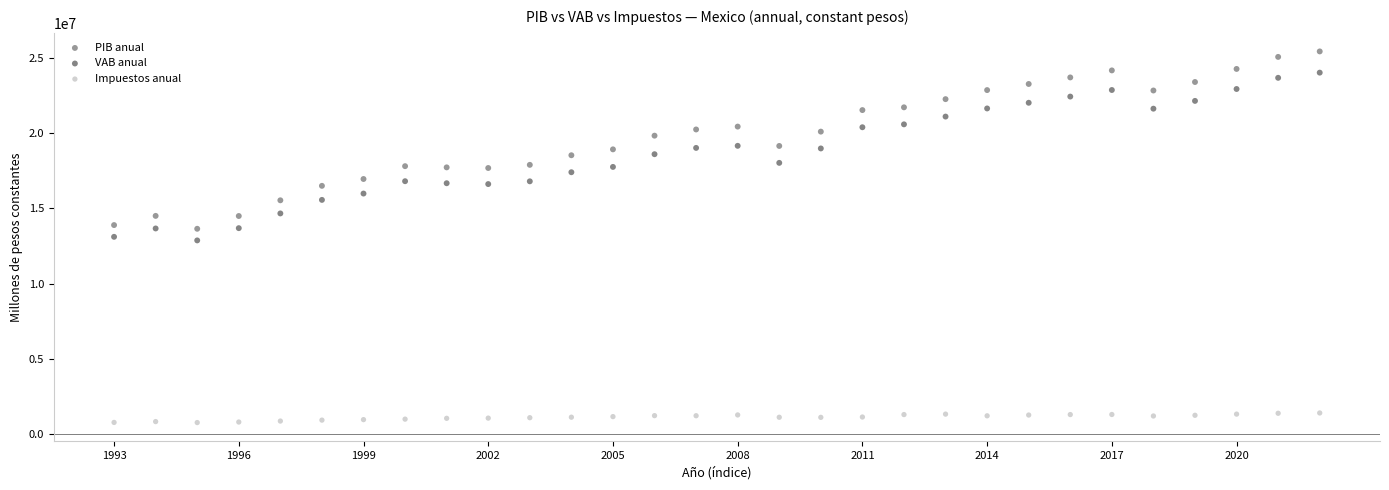

Which series contains the highest Y value?

PIB anual